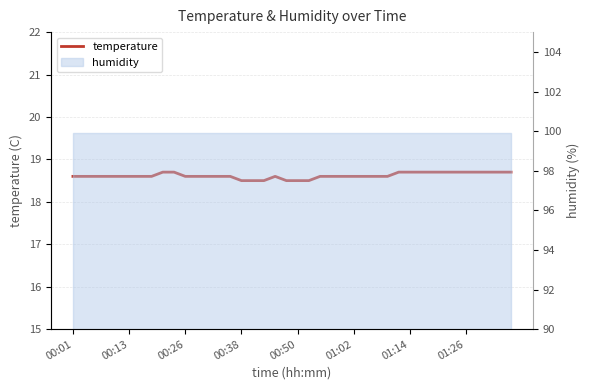

Which has a higher value, 34 or 38?

34